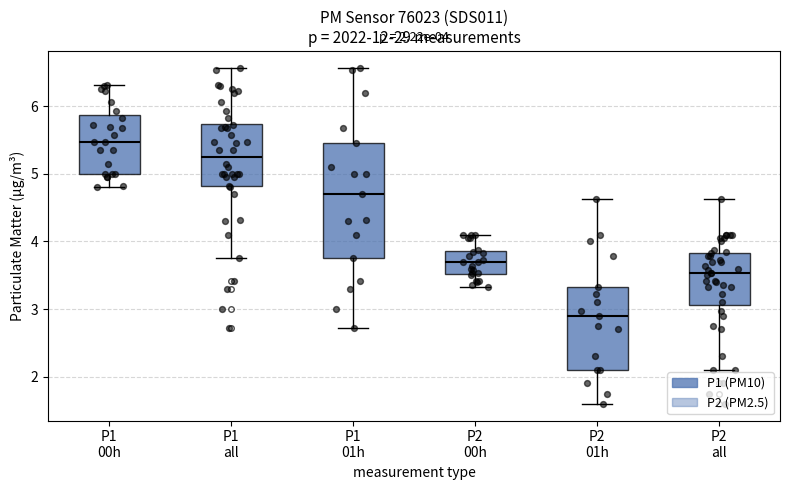

Which box has the lowest median line?

P2 01h